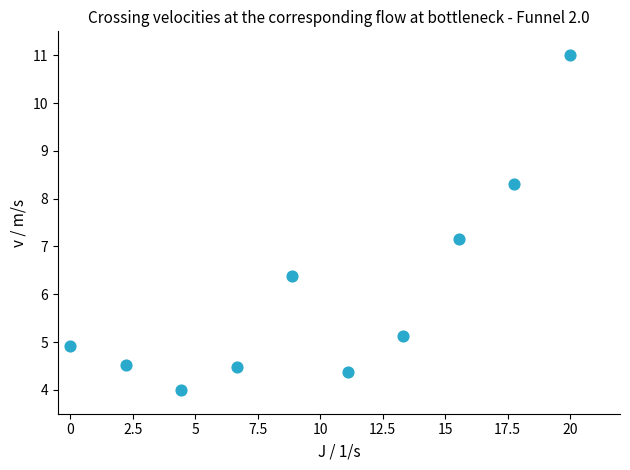

What Y value in the scatter plot is closest to 7?

7.1